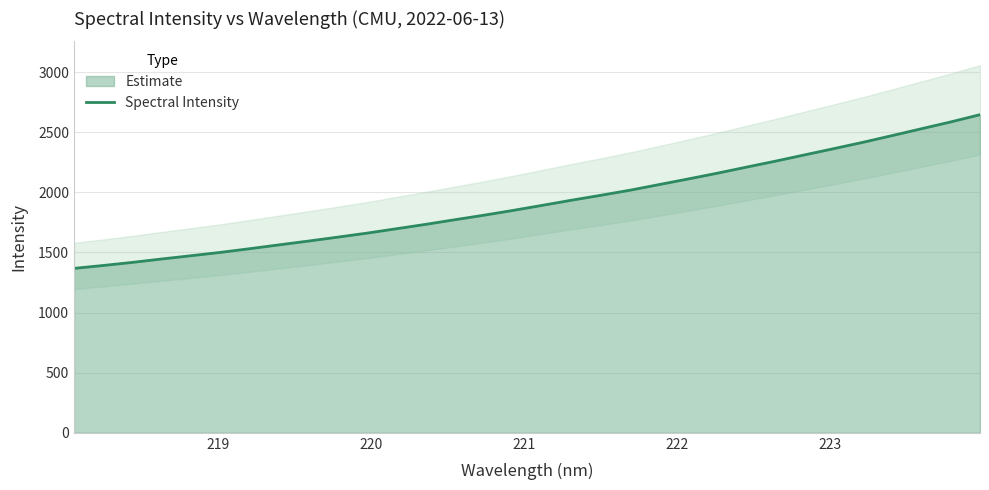

What is the lowest value of the Spectral Intensity series?

1367.3